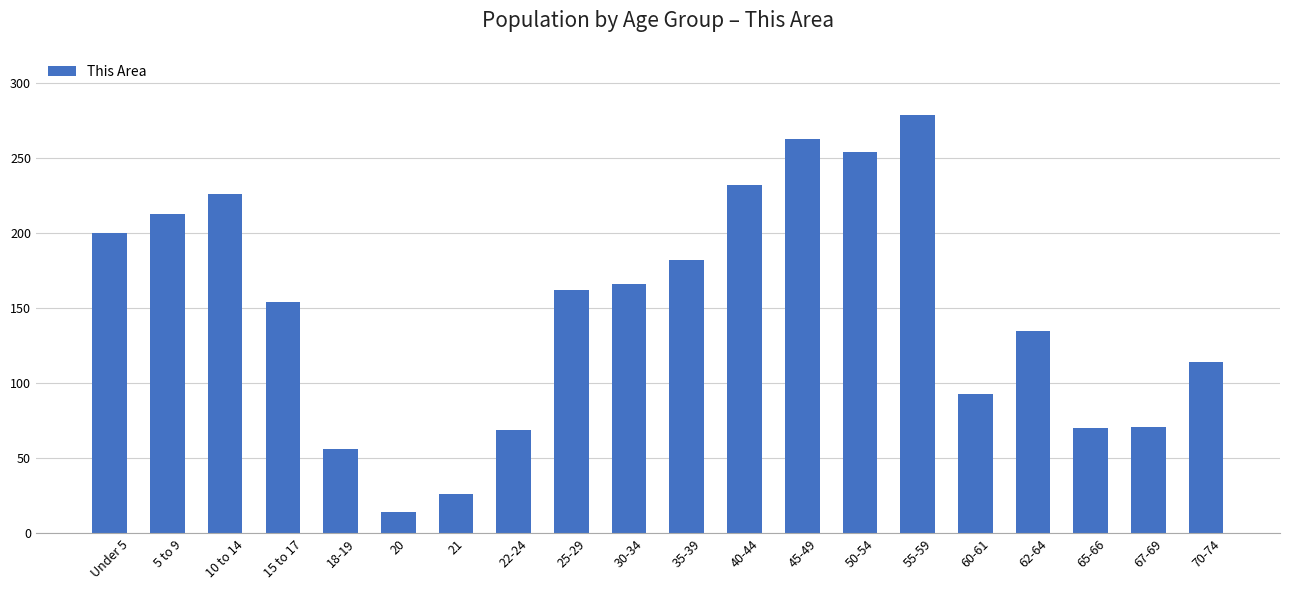

What is the label of the 17th bar from the right?

15 to 17